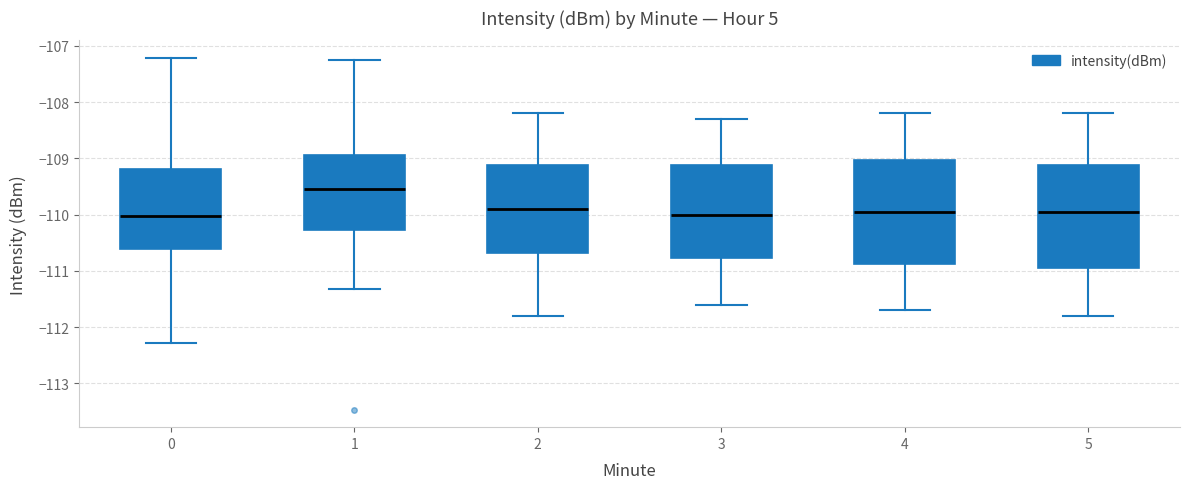

Reading left to right, transcribe this box plot: for each box, give where its median line is, the range the box spans, and where its two whiskers end, as read against the y-axis. The values are not printed on the chart, so give them approximately, as read against the axis.

0: median -110.0, box -110.6 to -109.2, whiskers -112.3 to -107.2
1: median -109.5, box -110.3 to -108.9, whiskers -111.3 to -107.3
2: median -109.9, box -110.7 to -109.1, whiskers -111.8 to -108.2
3: median -110.0, box -110.8 to -109.1, whiskers -111.6 to -108.3
4: median -109.9, box -110.9 to -109.0, whiskers -111.7 to -108.2
5: median -109.9, box -110.9 to -109.1, whiskers -111.8 to -108.2